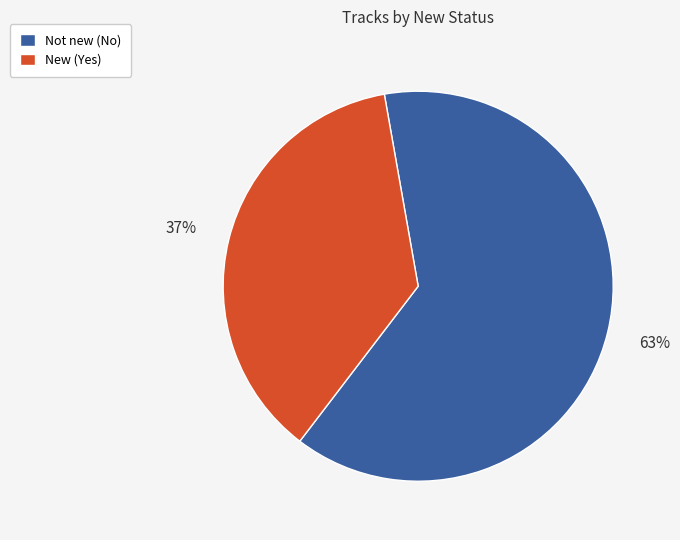

Which category has the biggest portion of the pie?

Not new (No)